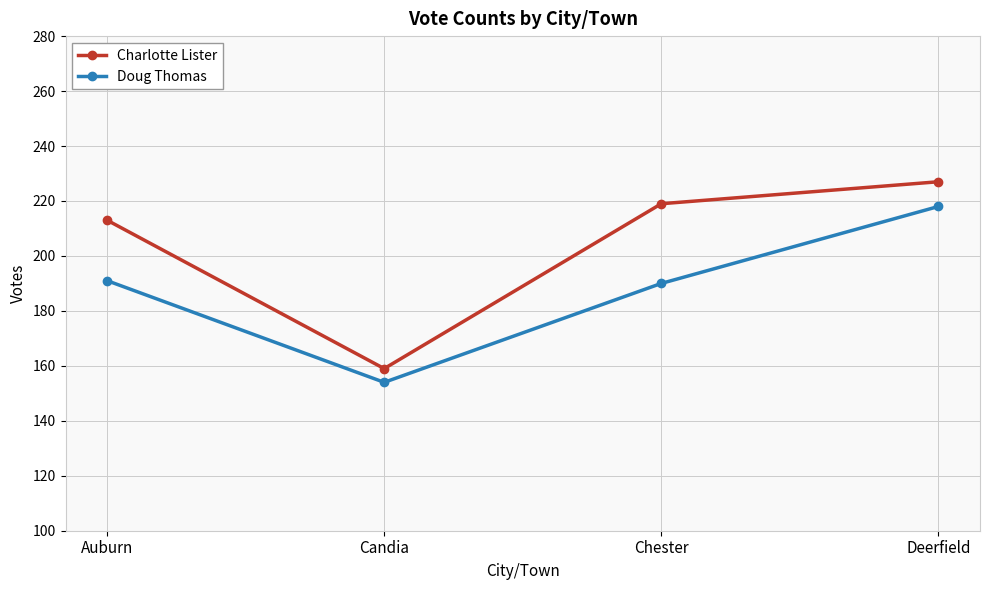

Rank the series at Candia from lowest to highest value.

Doug Thomas, Charlotte Lister